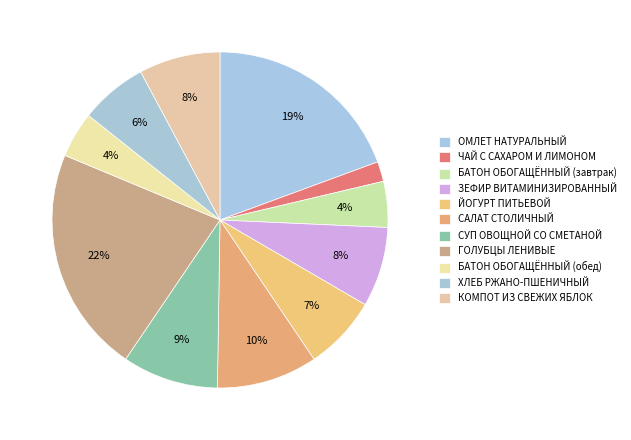

True or false: ГОЛУБЦЫ ЛЕНИВЫЕ accounts for 13% of the total.

False